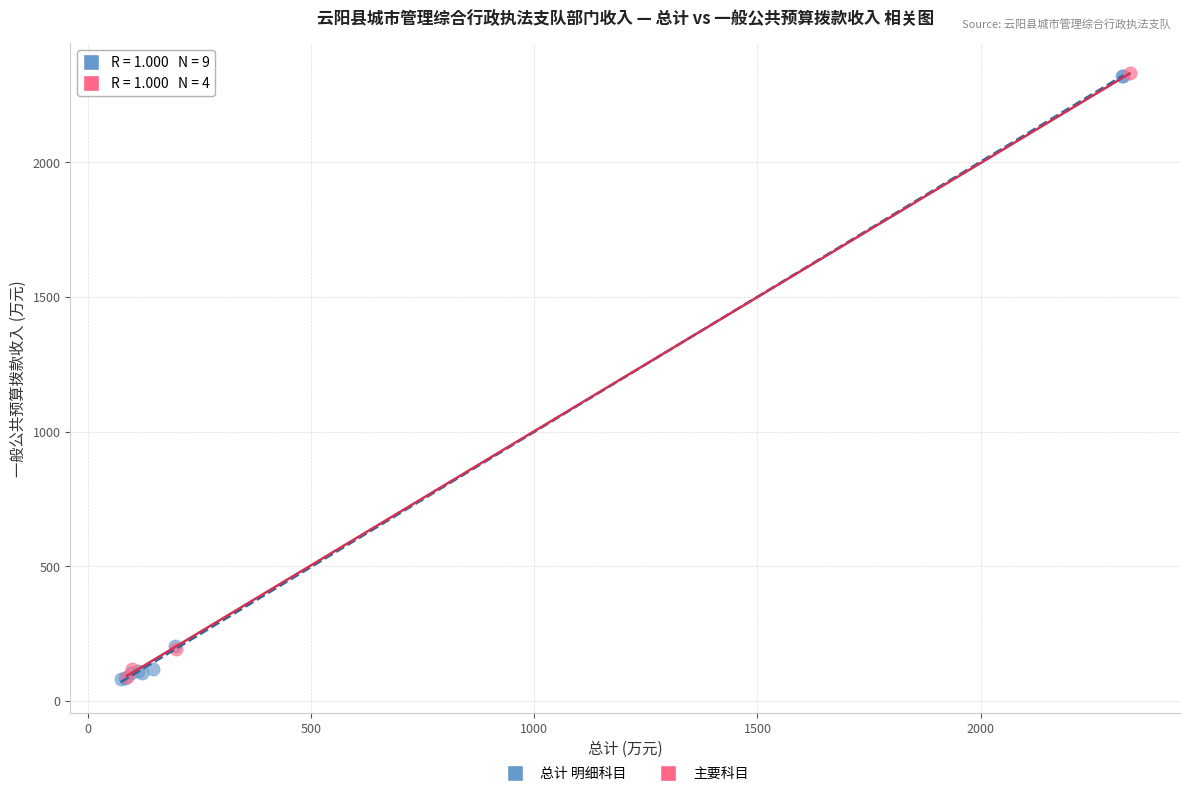

What are all the series names shown in the legend?

总计 明细科目, 主要科目